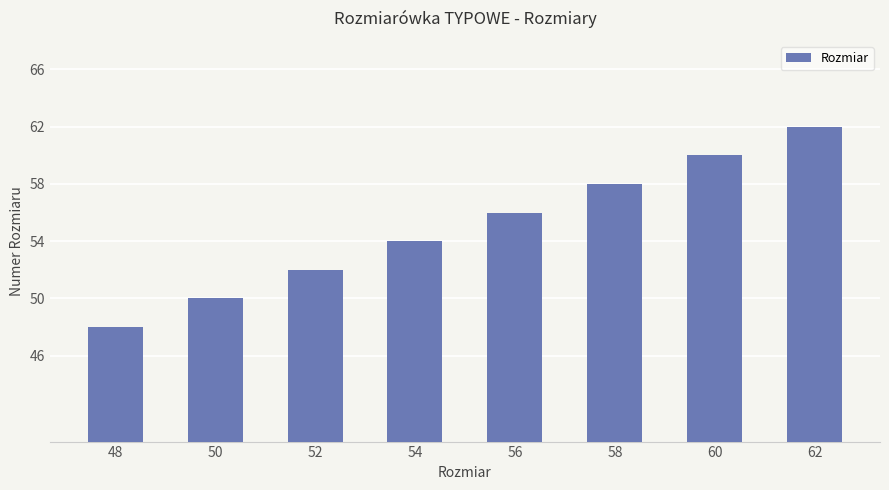

Which label corresponds to the largest value in the chart?

62